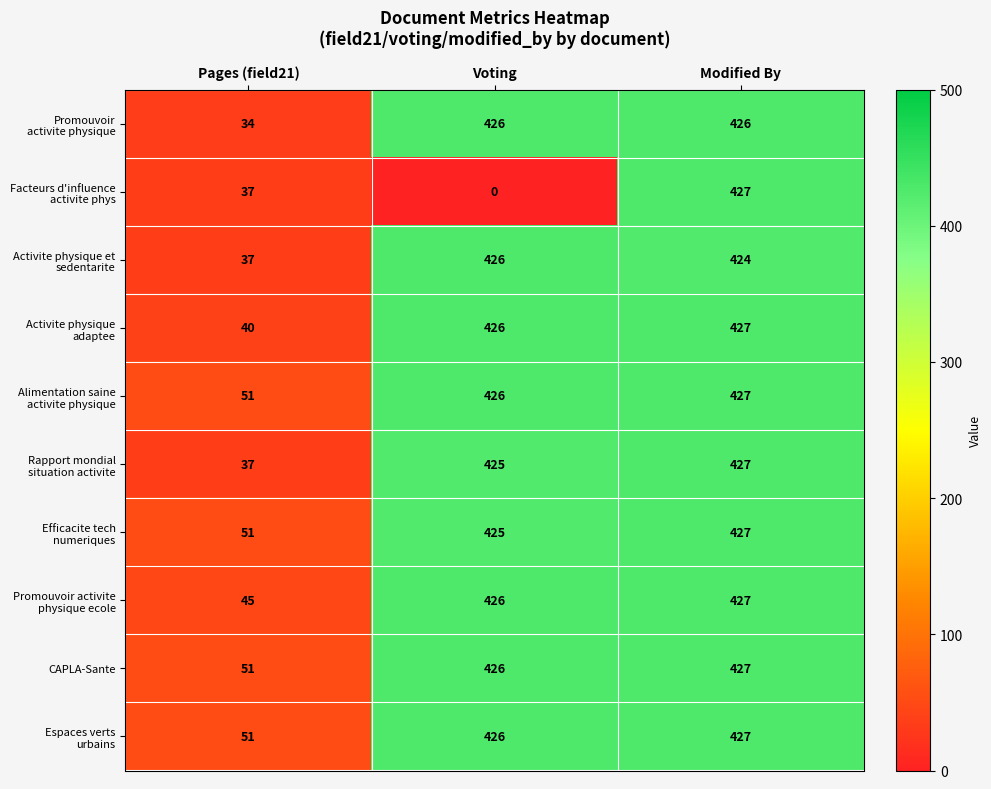

How many data points does each series have?

3